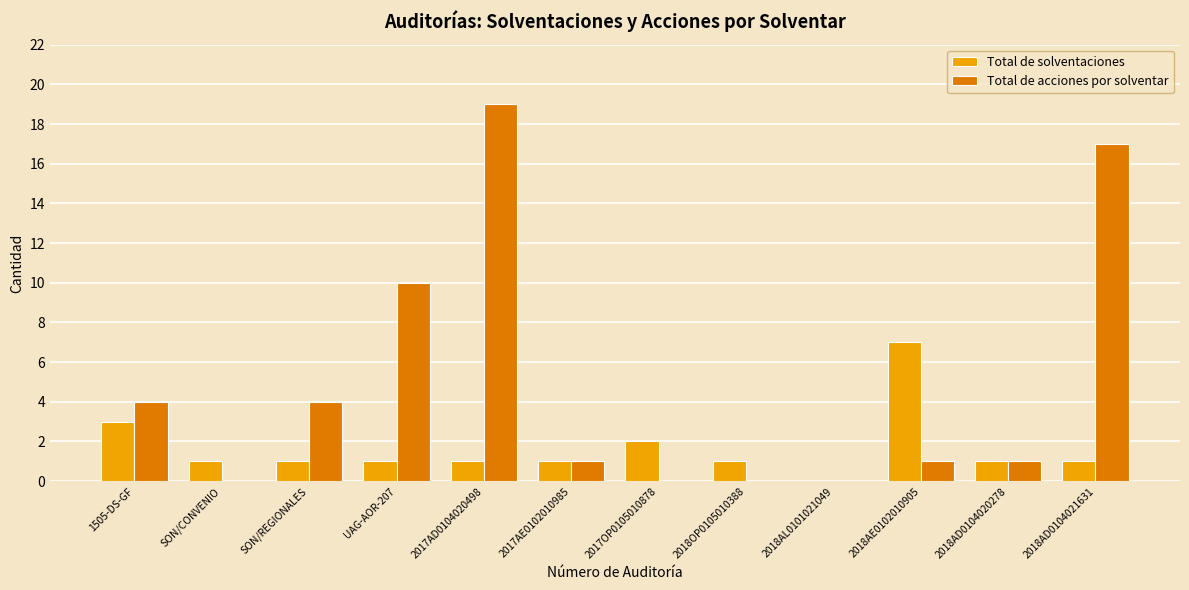

How many categories are shown in the chart?

12